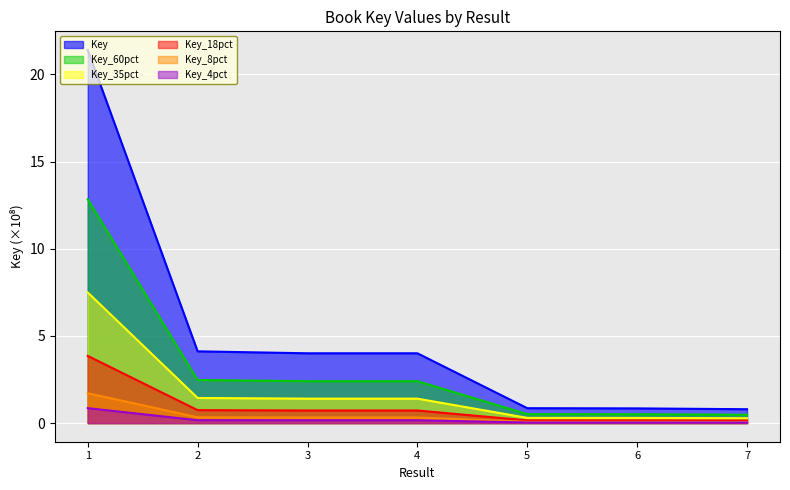

What is the sum of the values at 1 and 6?

22.2